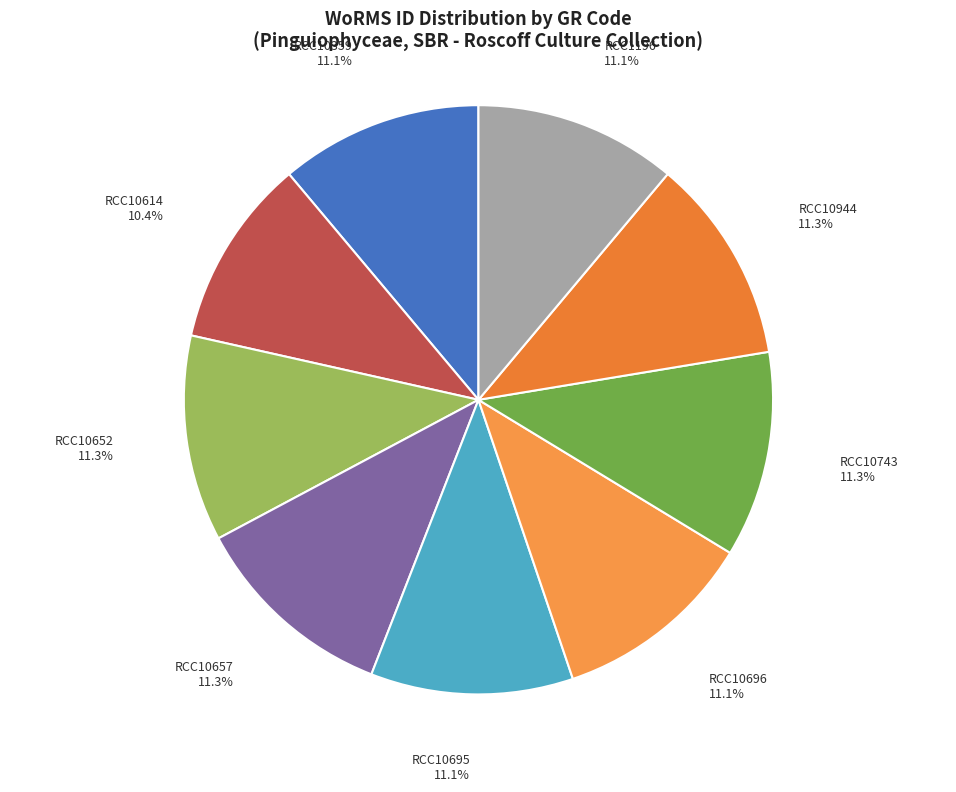

What is the ratio of the value at RCC10695 to the value at RCC10359?

1.0